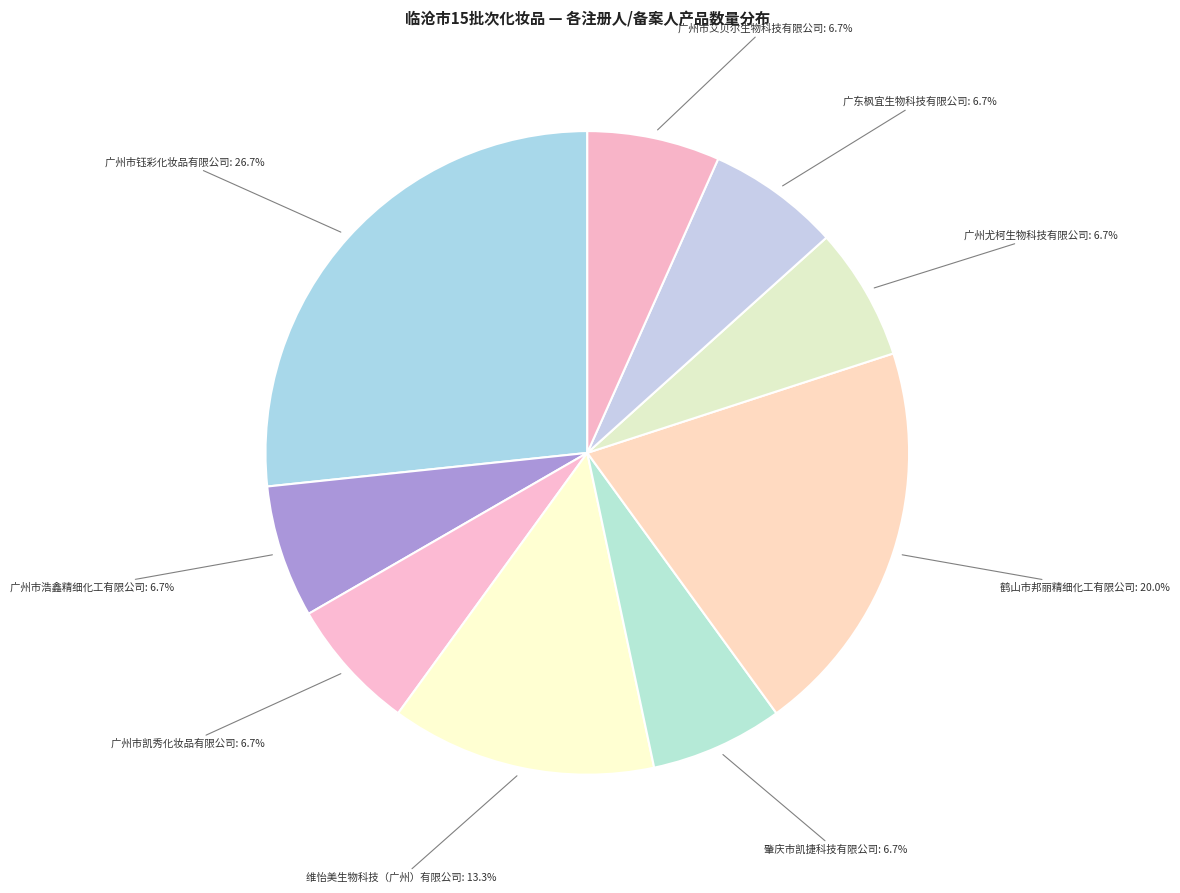

Which category has the biggest portion of the pie?

广州市钰彩化妆品有限公司